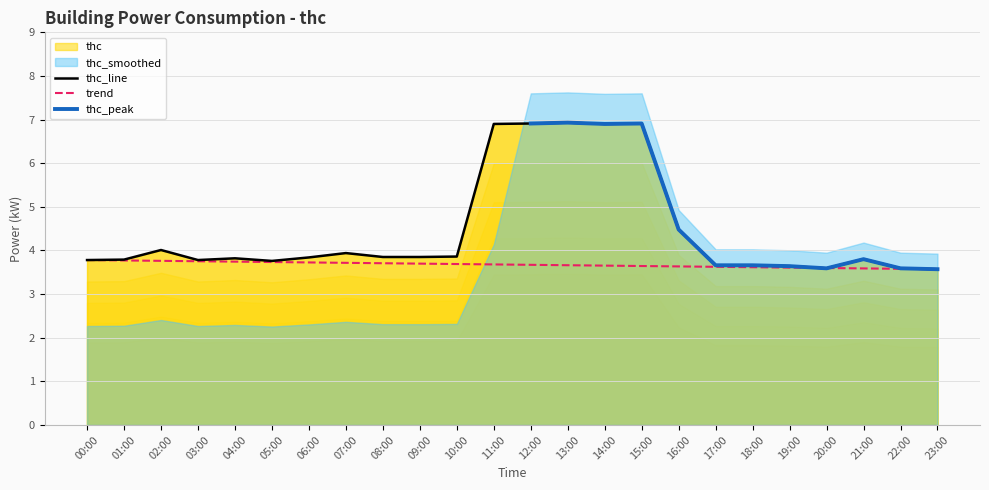

At which label is the value closest to 5?

16:00